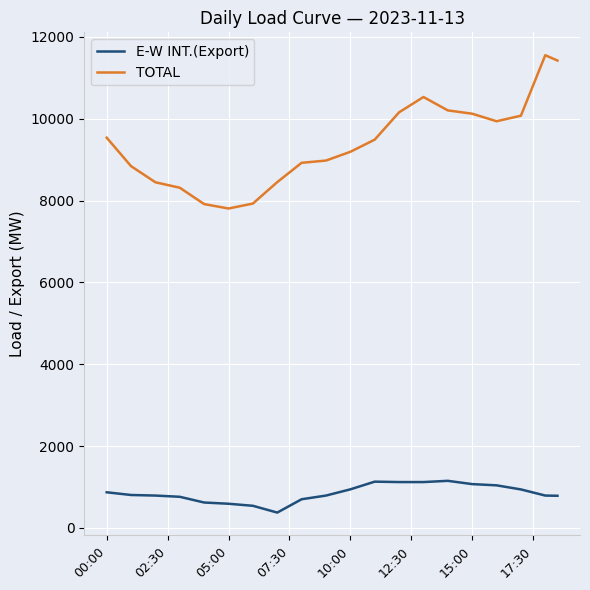

Rank the series by their maximum value, from lowest to highest.

E-W INT.(Export), TOTAL